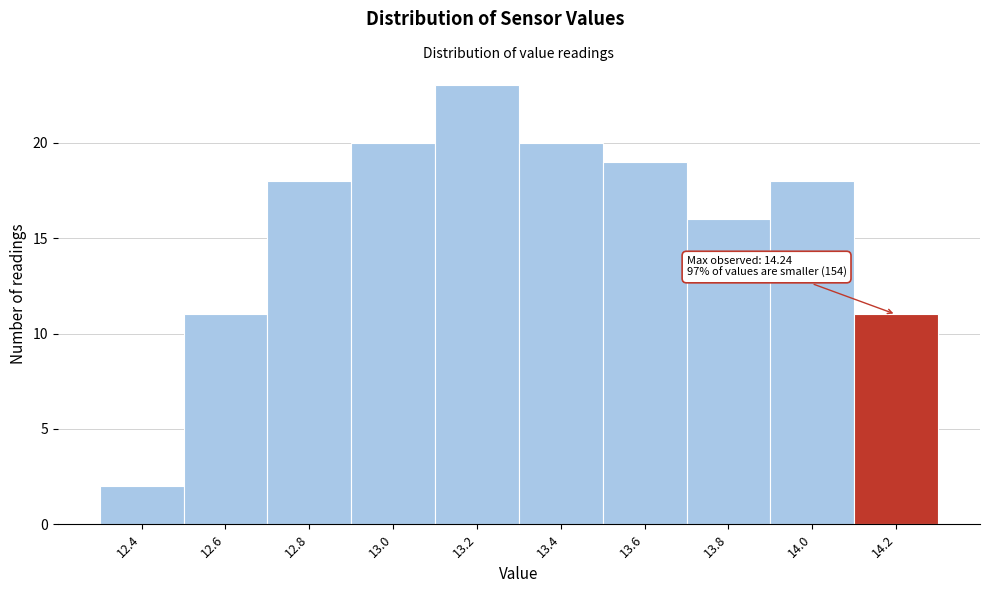

Reading right to left, transcribe all the data shown in this chart.

14.2=11	14.0=18	13.8=16	13.6=19	13.4=20	13.2=23	13.0=20	12.8=18	12.6=11	12.4=2